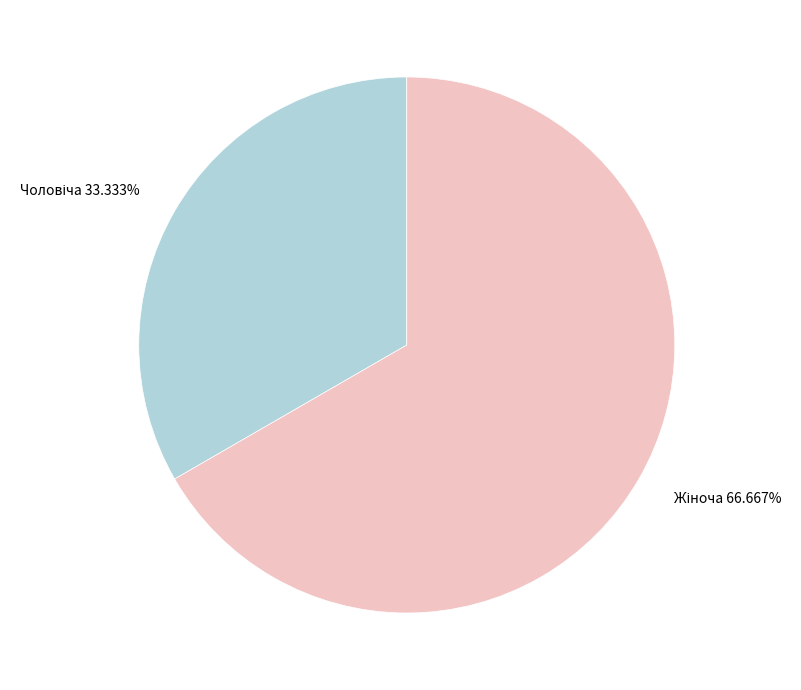

Is there a majority slice in this chart?

Yes